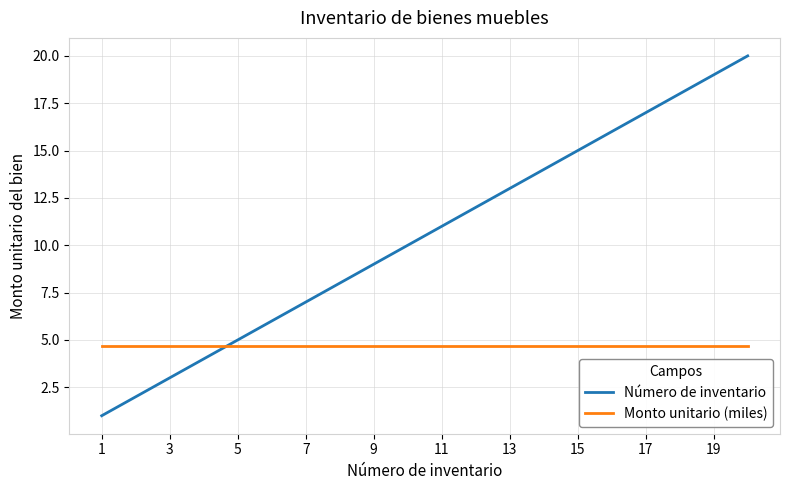

Is this an area chart (filled region under the line)?

No